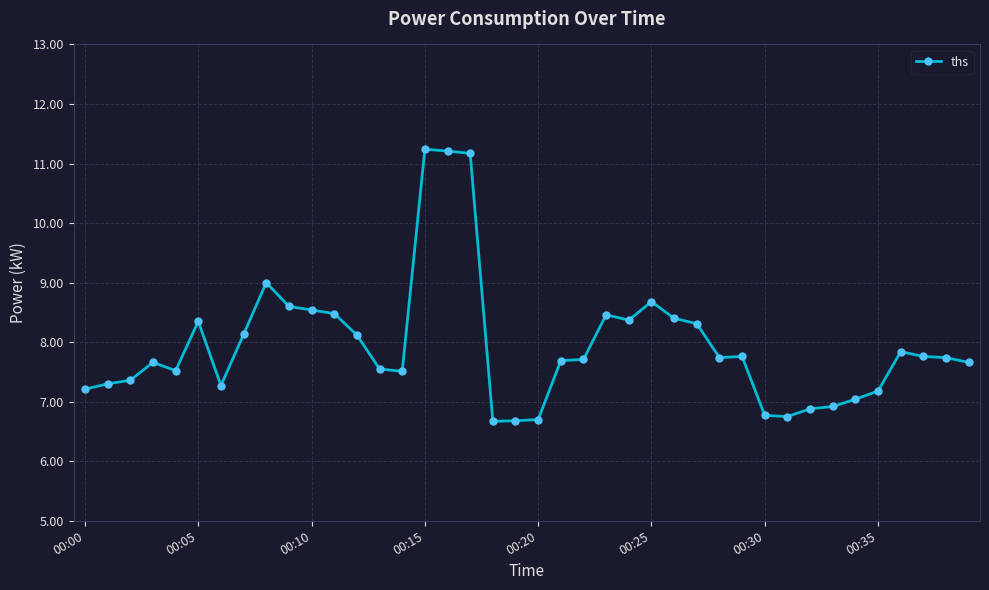

What is the value of the 18th point from the left?

11.2